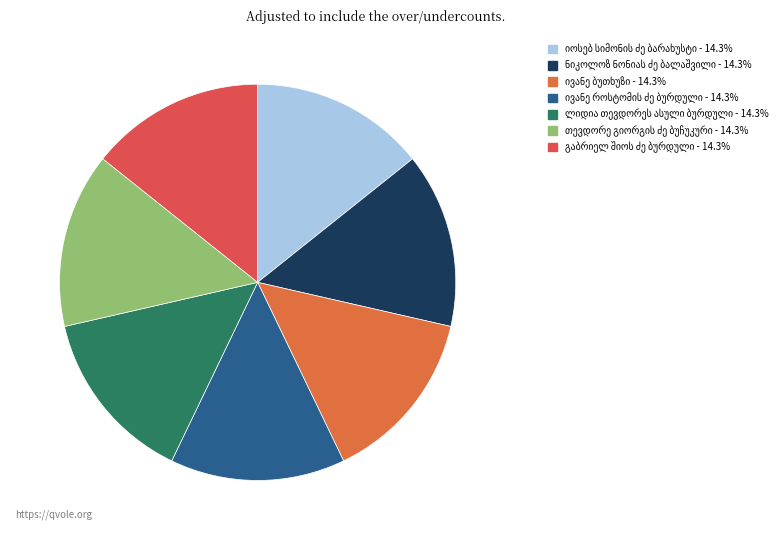

Which category has the biggest portion of the pie?

თევდორე გიორგის ძე ბუჩუკური